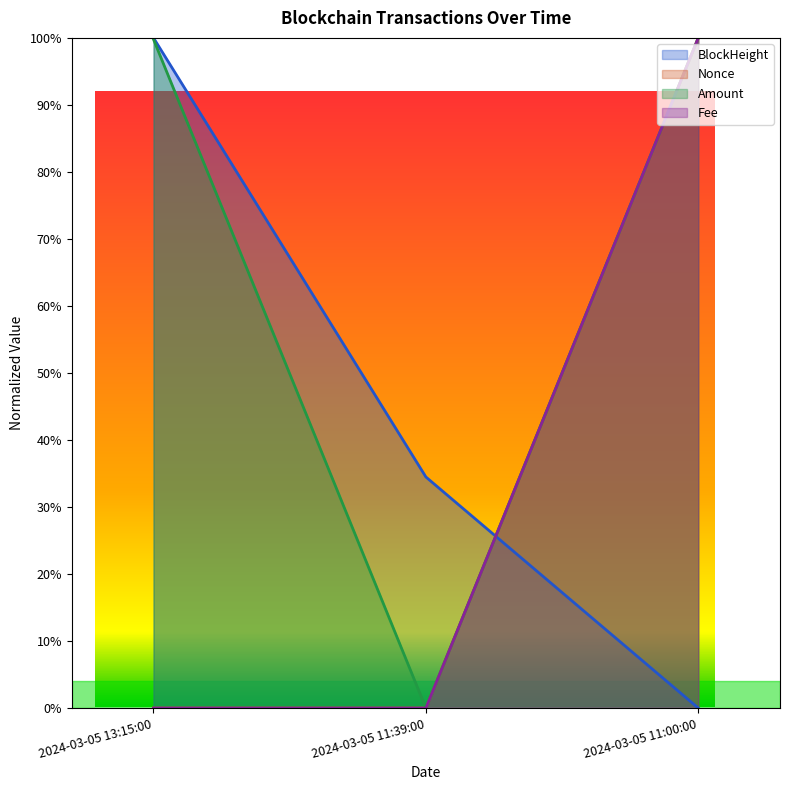

What are all the series names shown in the legend?

BlockHeight, Nonce, Amount, Fee